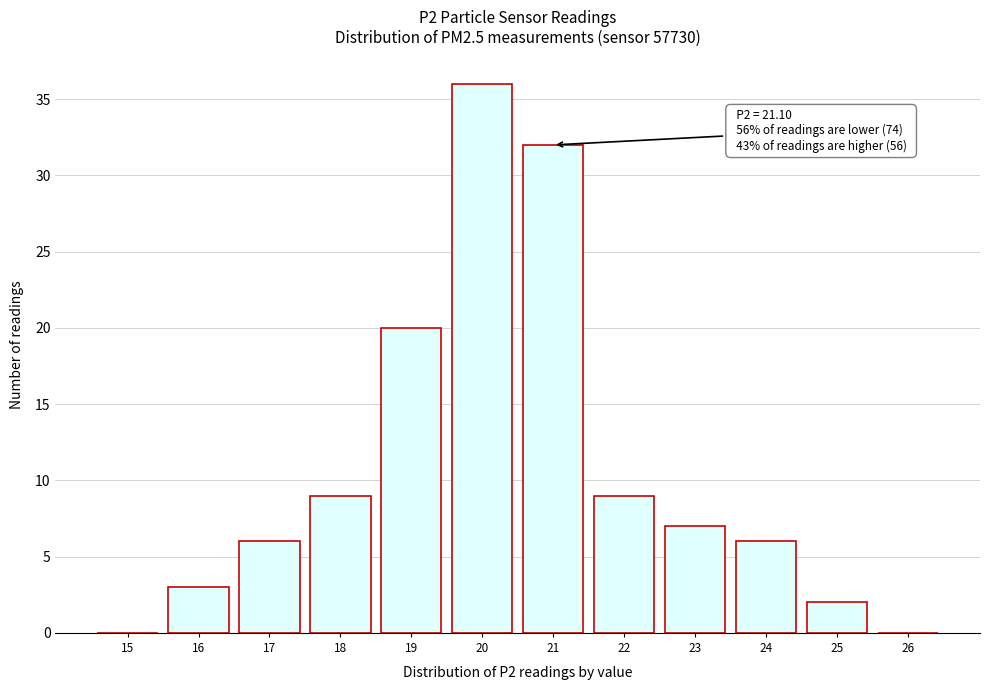

Reading right to left, transcribe all the data shown in this chart.

26=0	25=2	24=6	23=7	22=9	21=32	20=36	19=20	18=9	17=6	16=3	15=0